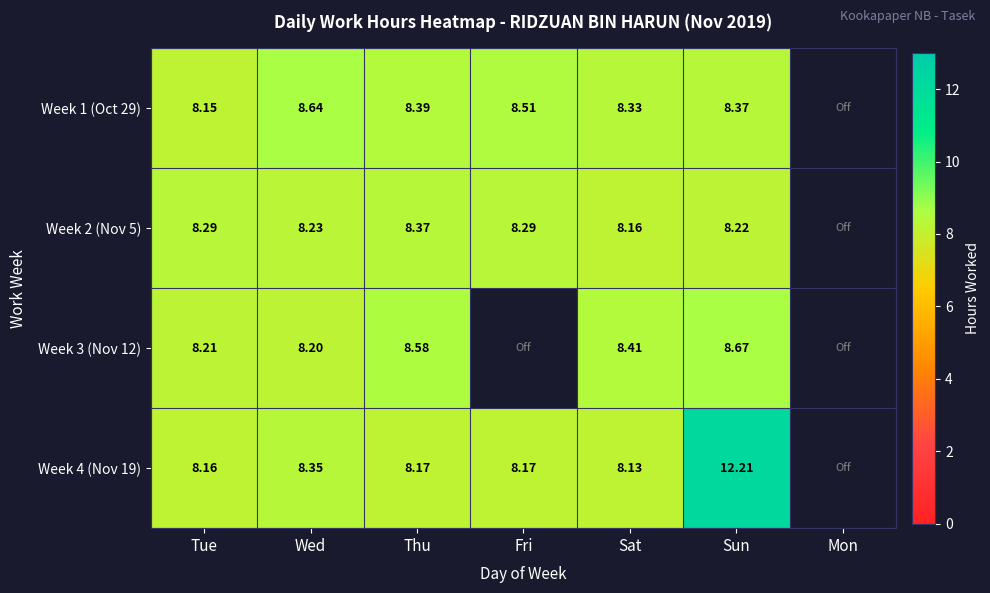

What is the maximum value shown in the chart?

12.2